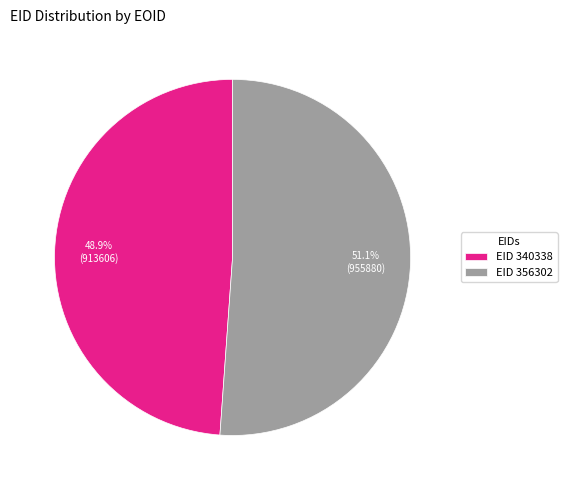

What is the ratio of the value at EID 356302 to the value at EID 340338?

1.0